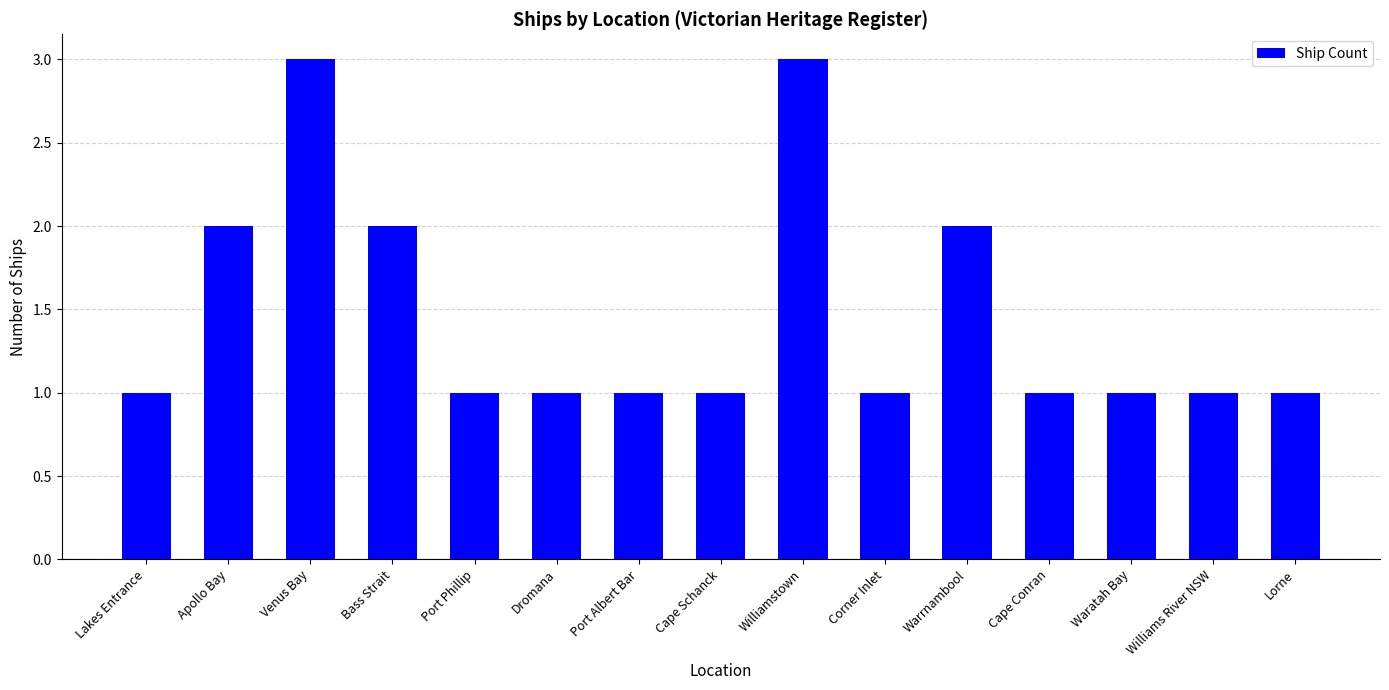

Count the number of data series in this chart.

1